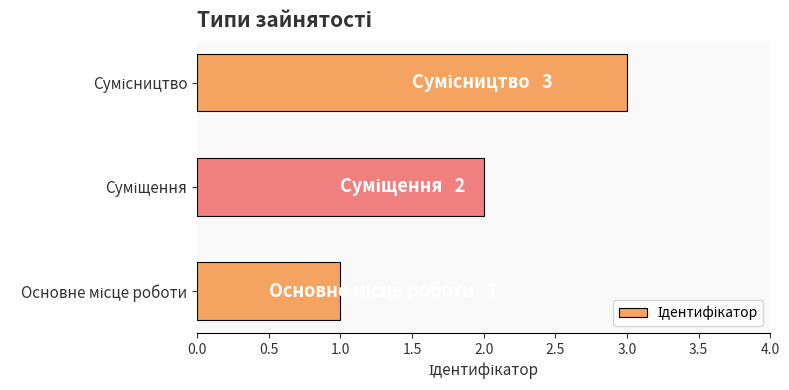

What is the maximum value shown in the chart?

3